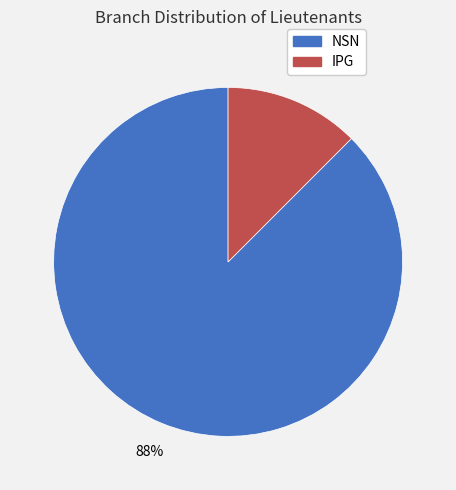

Count the number of slices in the pie.

2